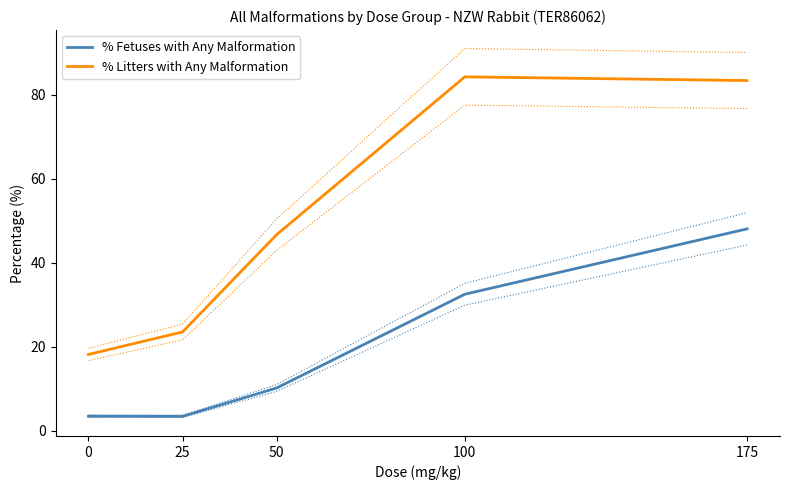

At how many categories does at least one series exceed 49?

2